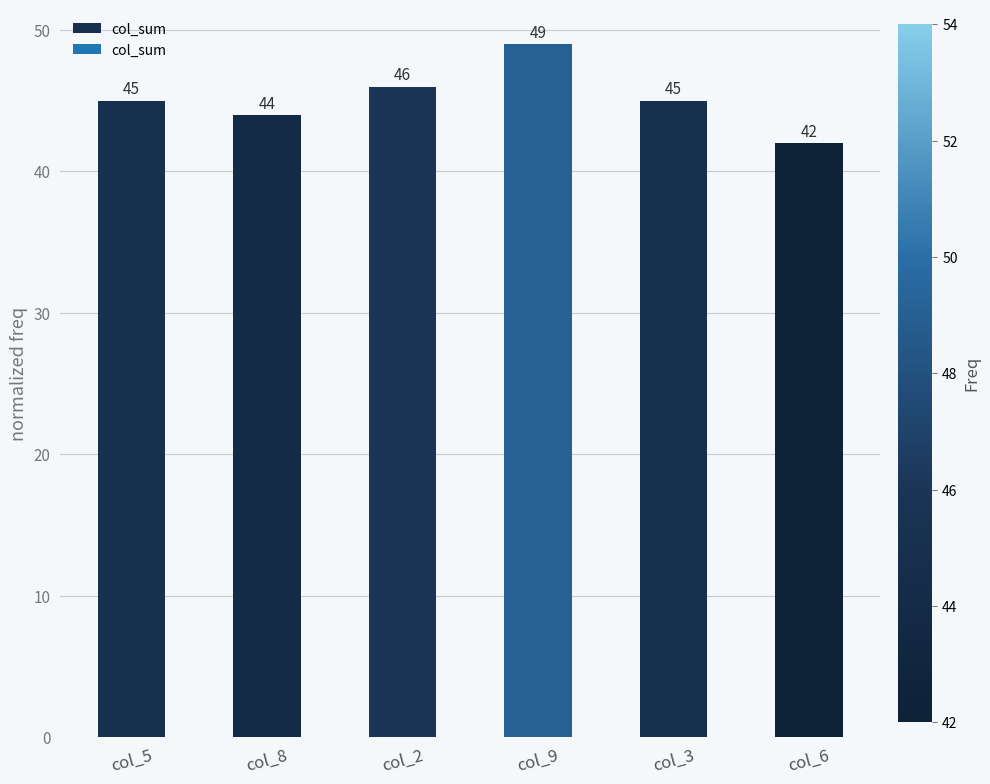

The chart shows a value of 49 at col_9. True or false?

True